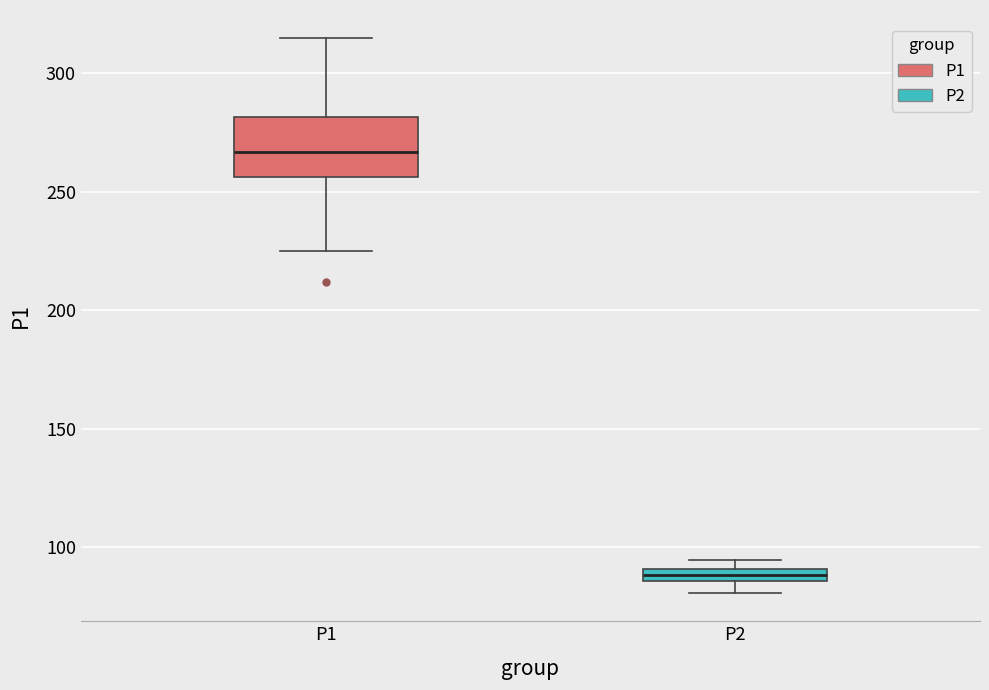

Which box has the highest median line?

P1